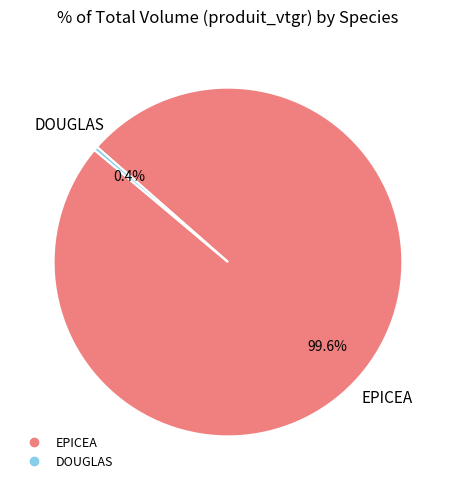

Which category has the smallest portion of the pie?

DOUGLAS